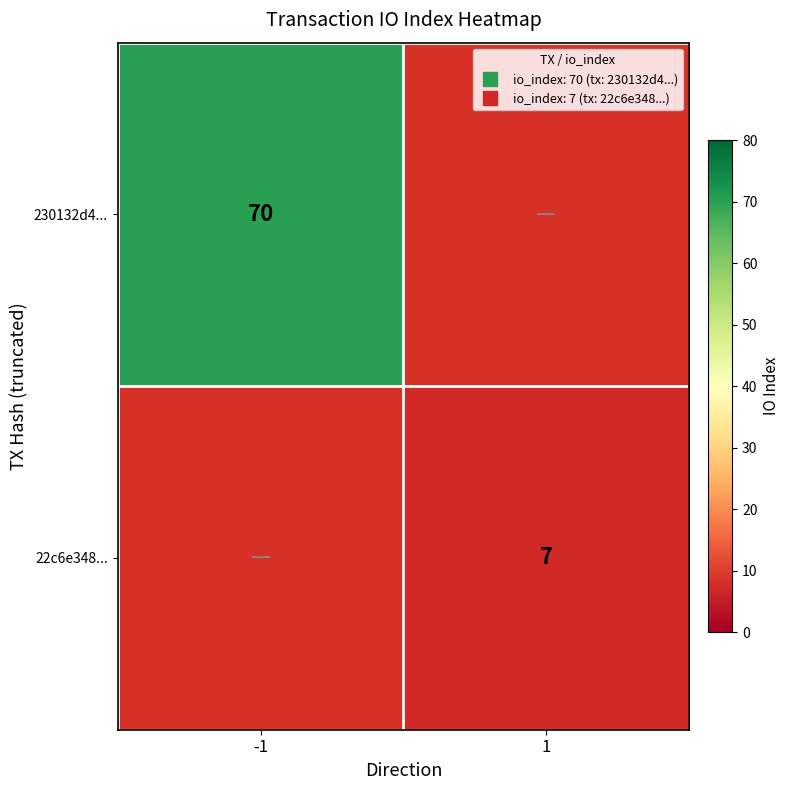

Which series has the largest range (max minus min)?

230132d4...